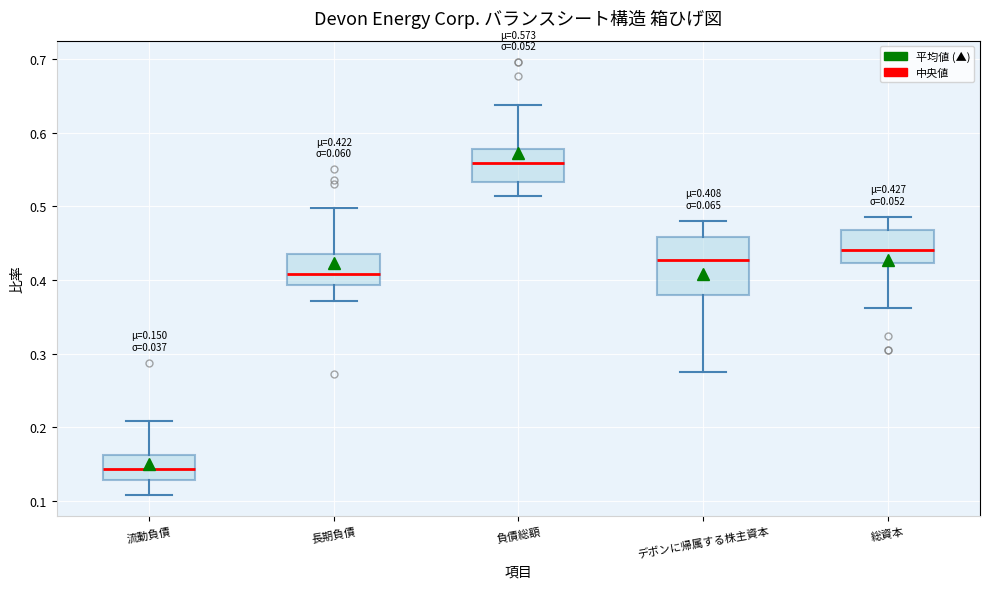

Which box has the lowest median line?

流動負債